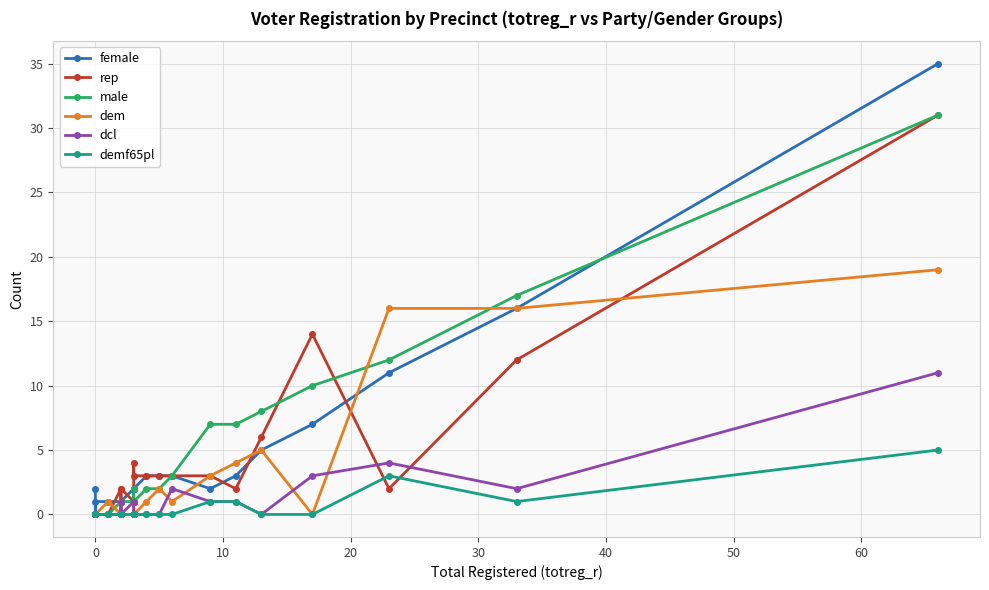

How many categories are shown in the chart?

20